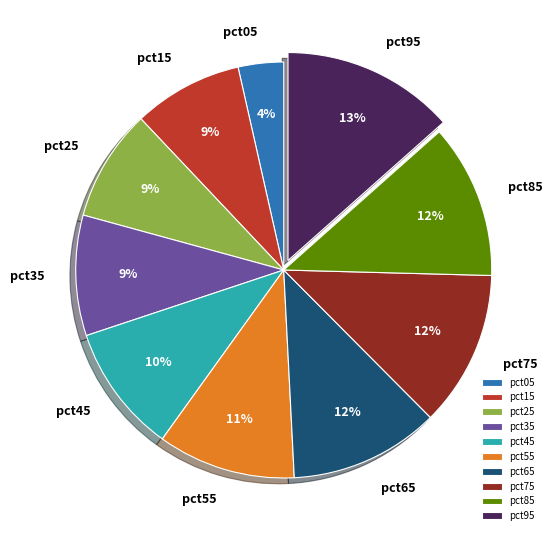

Is pct15 the majority of the pie?

No